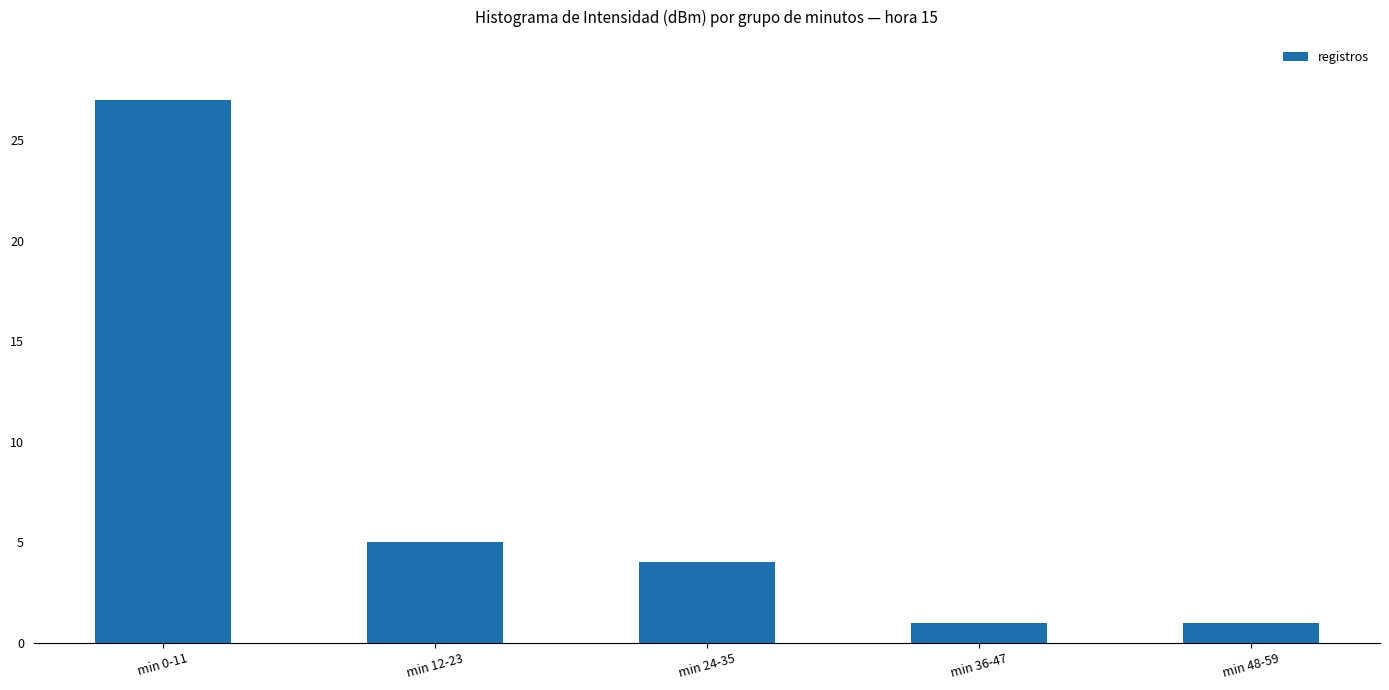

What is the minimum value shown in the chart?

1